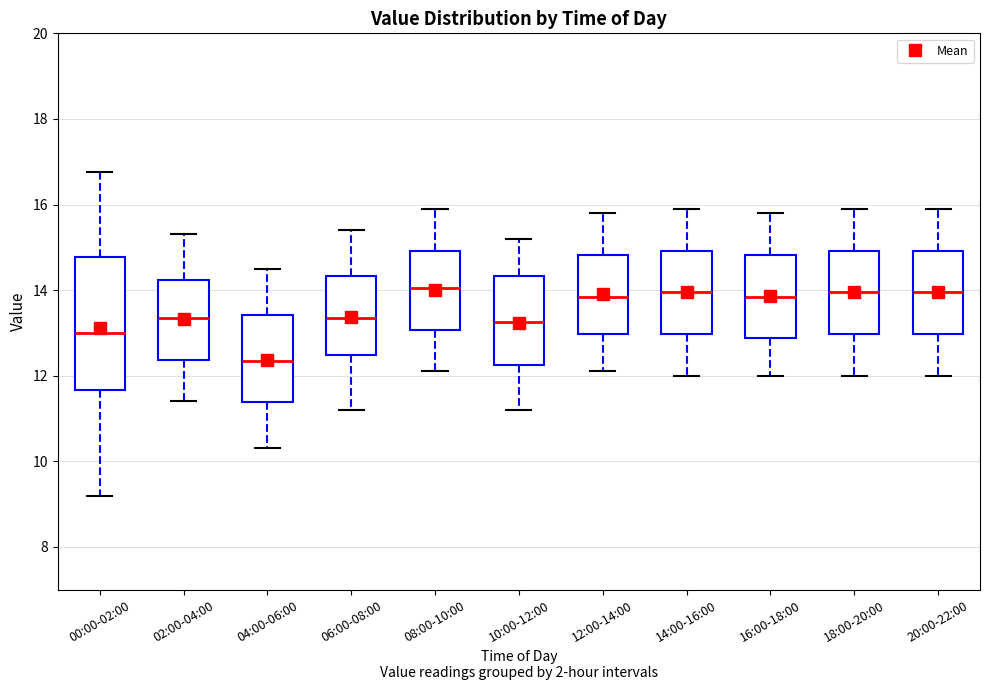

Which box's median line is the lowest?

04:00-06:00